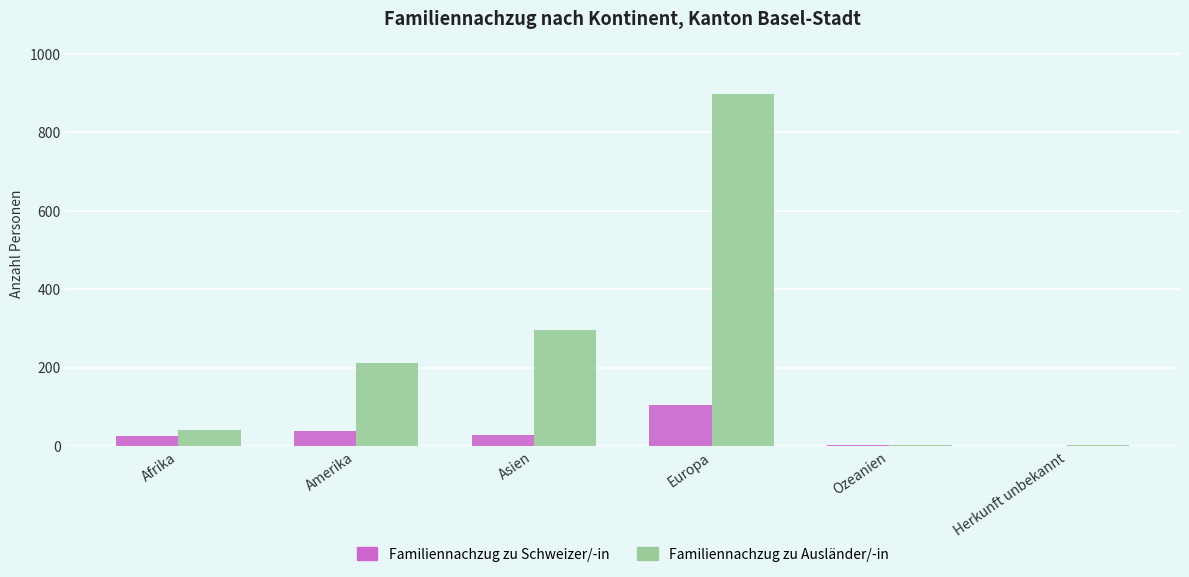

At which category does the chart reach its peak across all series?

Europa